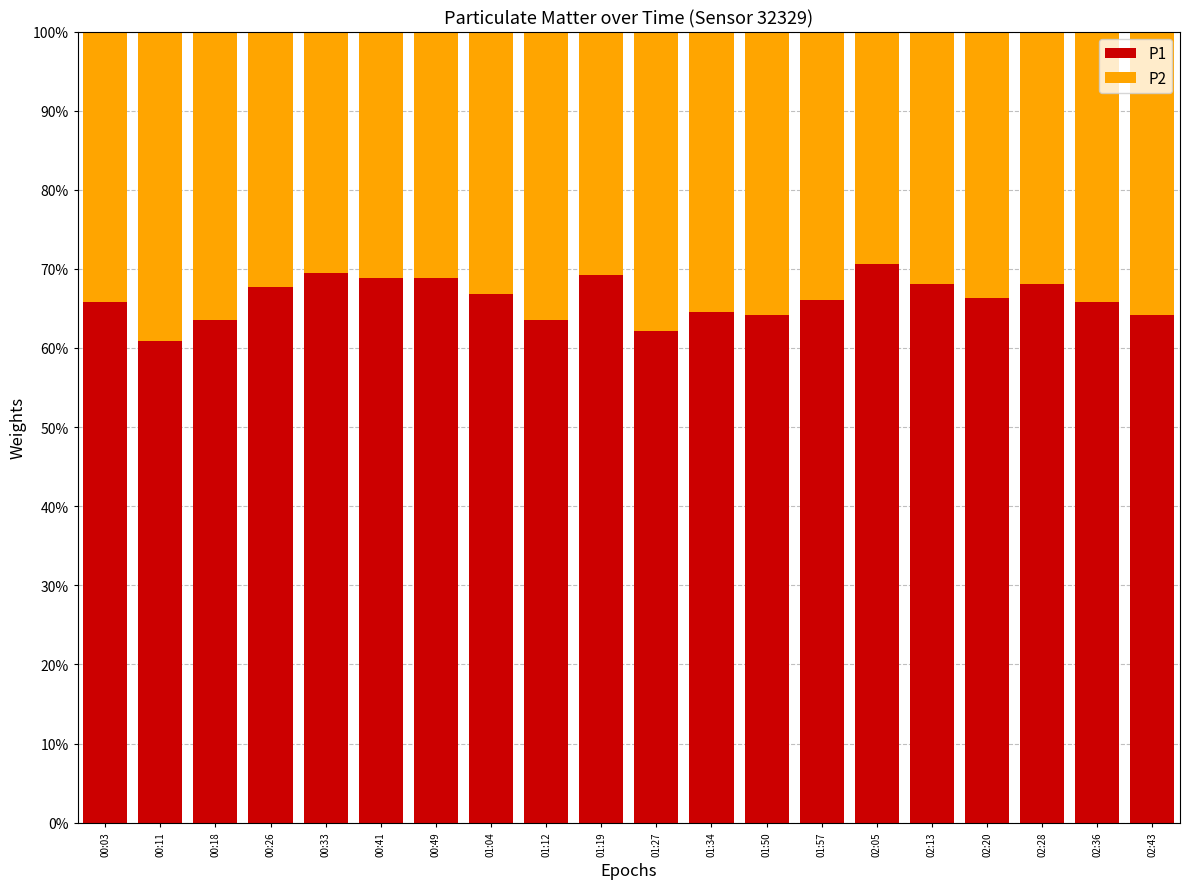

What is the average value of the P1 series?

66.2